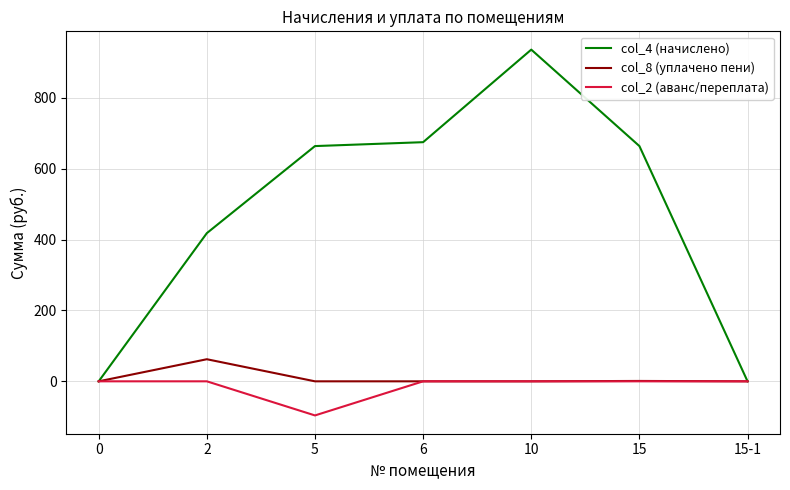

Which series has the largest total across all categories?

col_4 (начислено)